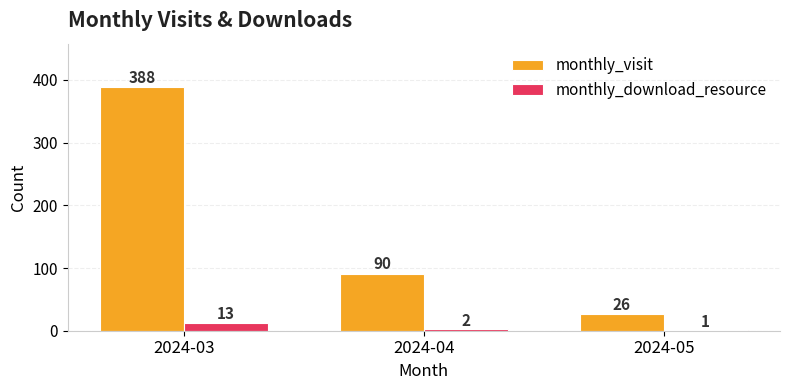

Is the value of monthly_download_resource at 2024-04 greater than the value of monthly_visit at 2024-04?

No